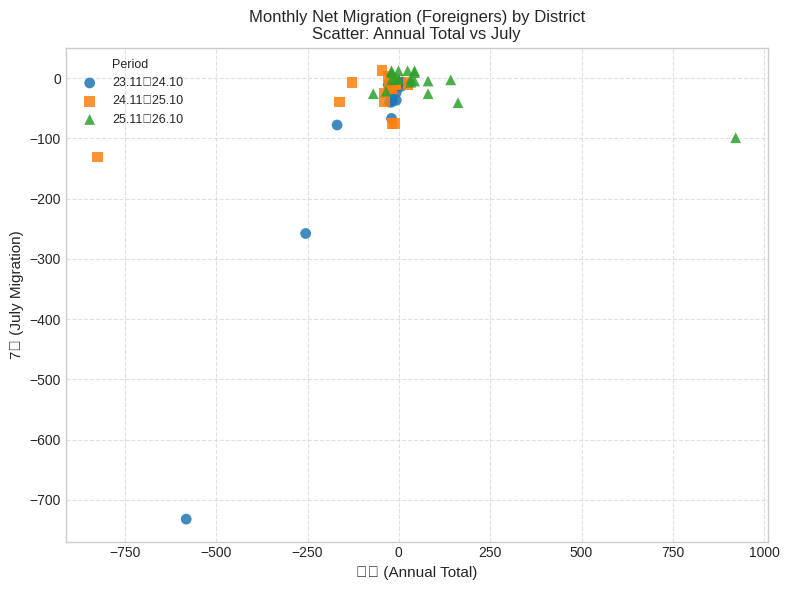

Which series reaches the minimum Y coordinate?

23.11～24.10